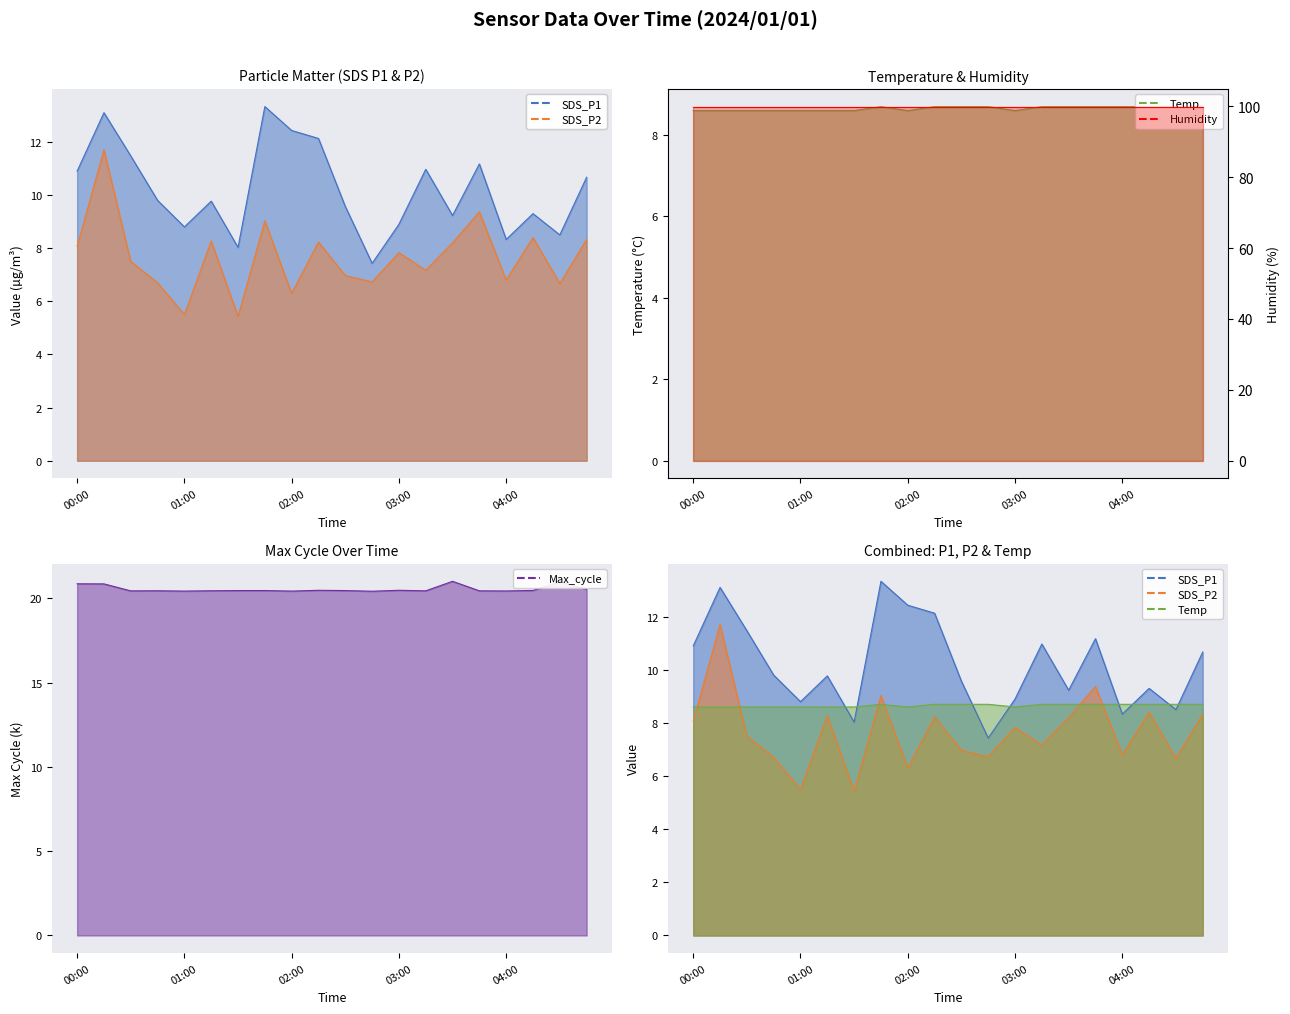

Reading left to right, extract all data points from this chart.

SDS_P1: 10.9	13.1	11.5	9.8	8.8	9.8	8.0	13.3	12.4	12.1	9.6	7.4	8.9	11.0	9.2	11.2	8.3	9.3	8.5	10.7
SDS_P2: 8.1	11.7	7.5	6.7	5.5	8.3	5.4	9.0	6.3	8.2	7.0	6.7	7.8	7.2	8.2	9.4	6.8	8.4	6.7	8.3
Temp: 8.6	8.6	8.6	8.6	8.6	8.6	8.6	8.7	8.6	8.7	8.7	8.7	8.6	8.7	8.7	8.7	8.7	8.7	8.7	8.7